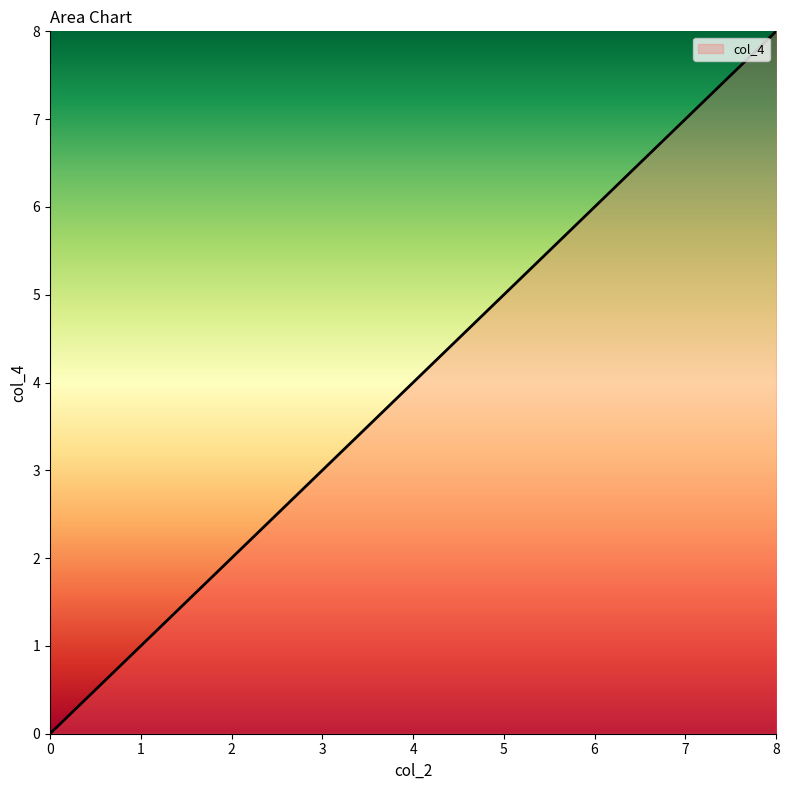

Reading left to right, extract all data points from this chart.

0	2	3	4	5	6	7	8